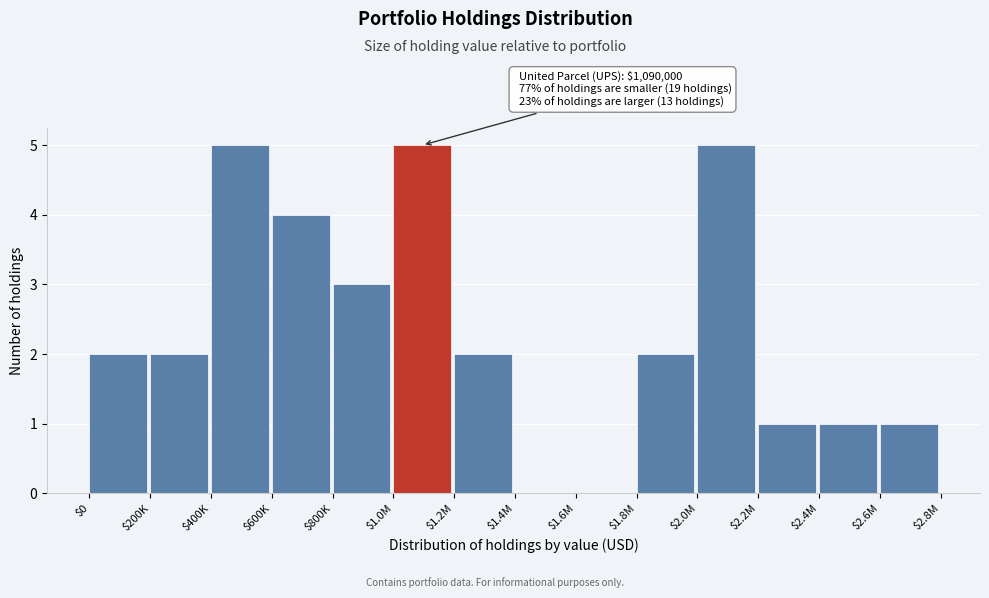

What is the maximum value shown in the chart?

5